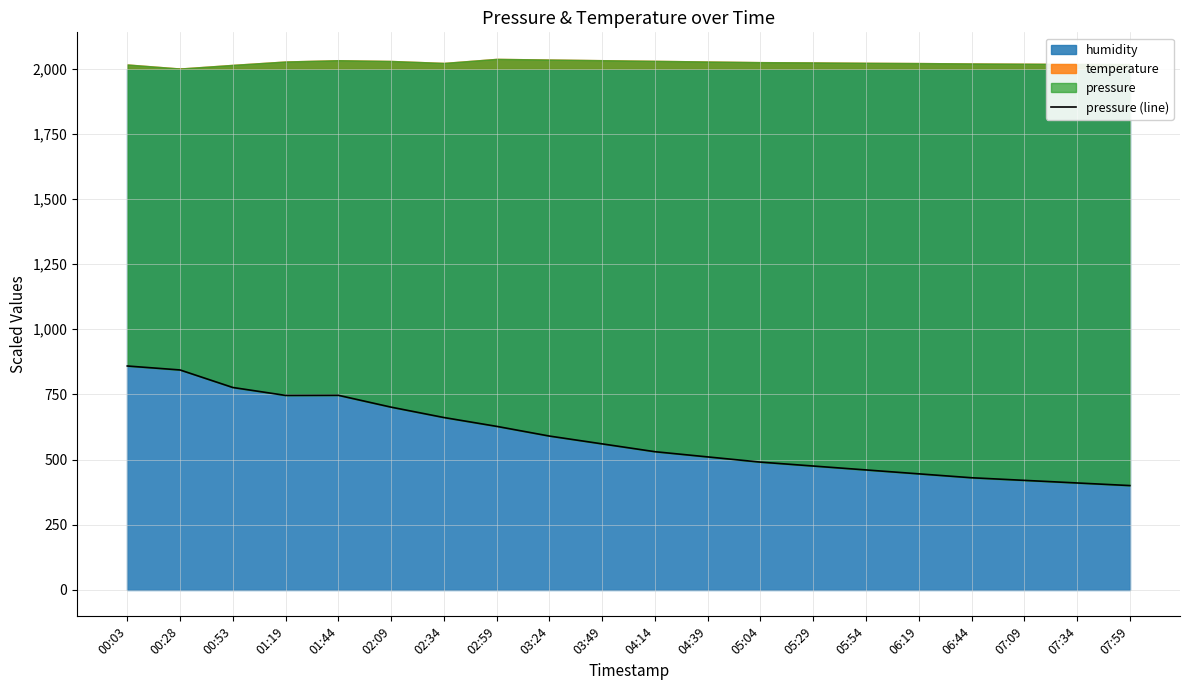

How many values are below 560?

10